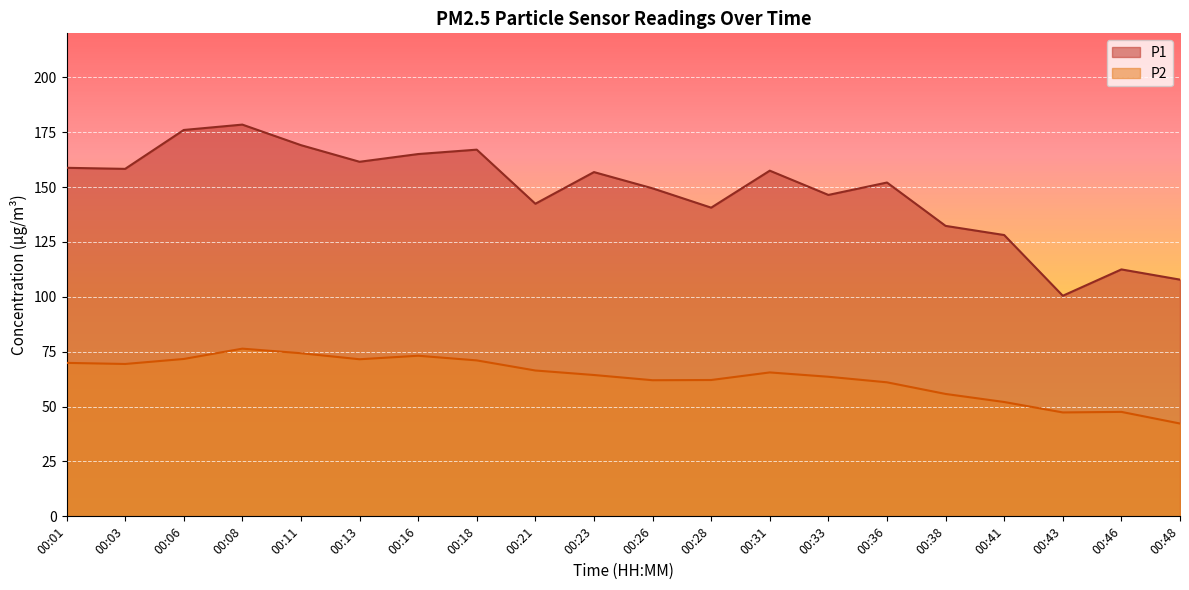

Is the value of P2 at 00:48 greater than the value of P1 at 00:26?

No